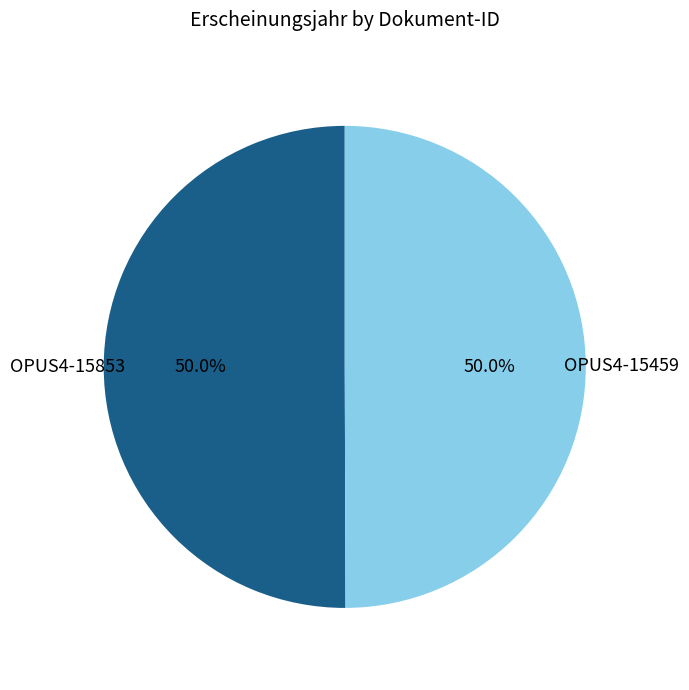

What is the ratio of the value at OPUS4-15853 to the value at OPUS4-15459?

1.0